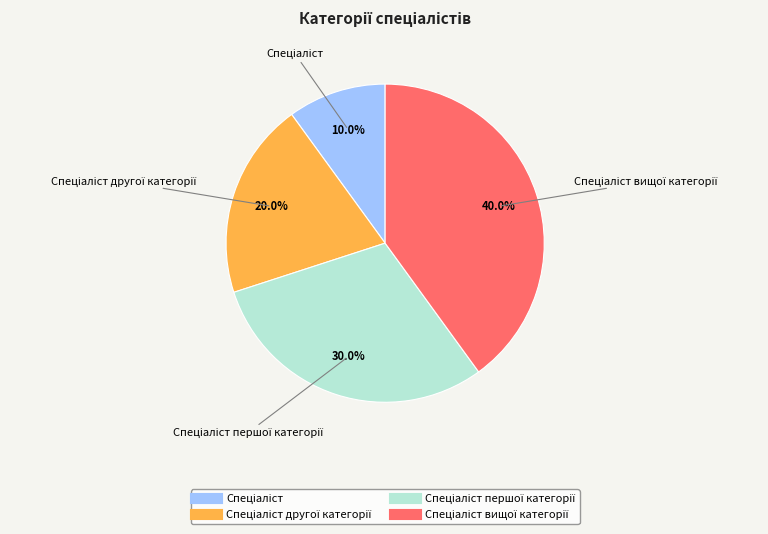

Is there a majority slice in this chart?

No